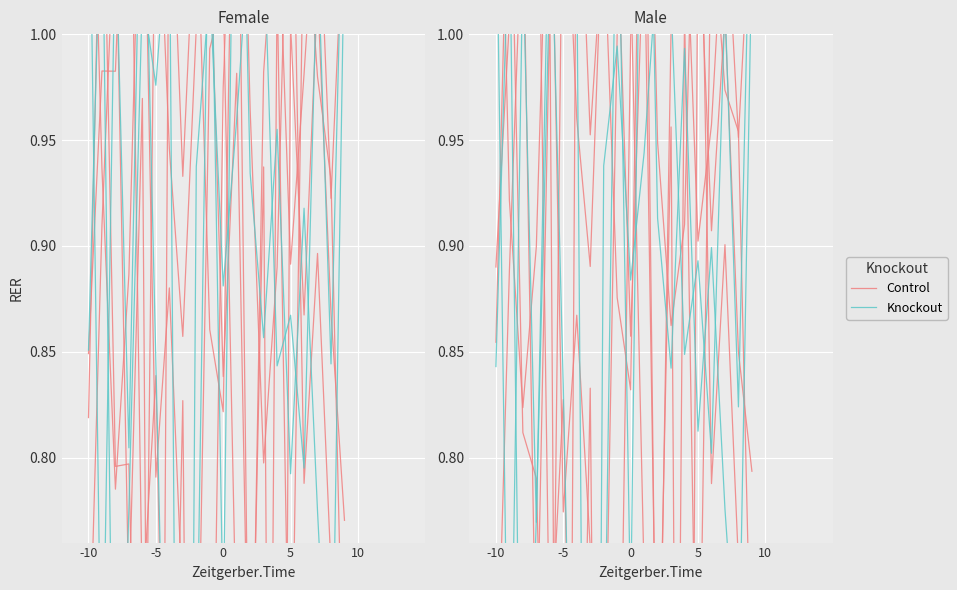

True or false: Knockout has more than 1 interior local peaks.

True